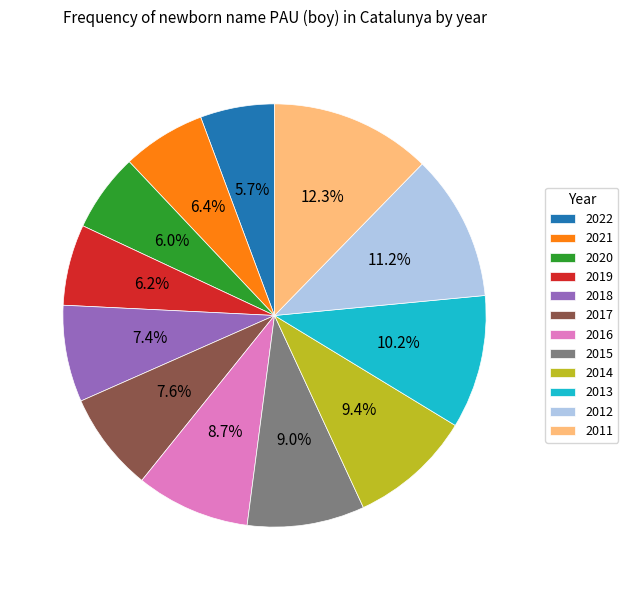

Is it true that 2016 is 9% of the pie?

True